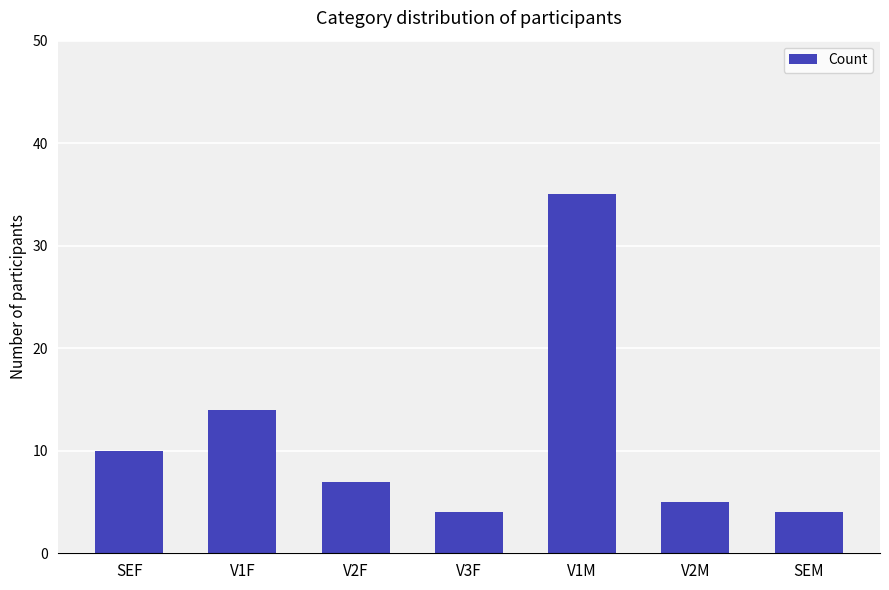

What is the greatest value displayed?

35